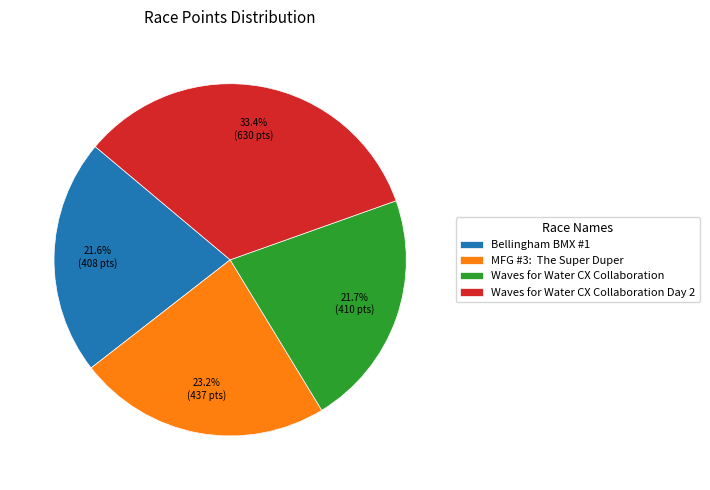

Is the sum of Bellingham BMX #1 and Waves for Water CX Collaboration Day 2 greater than half?

Yes